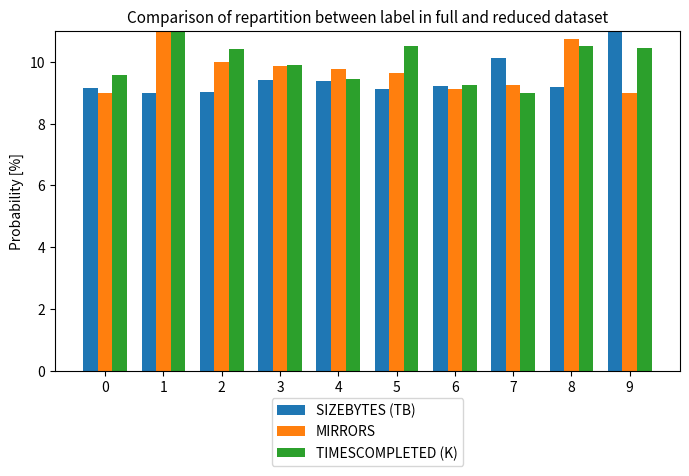

Does the chart contain stacked bars?

No